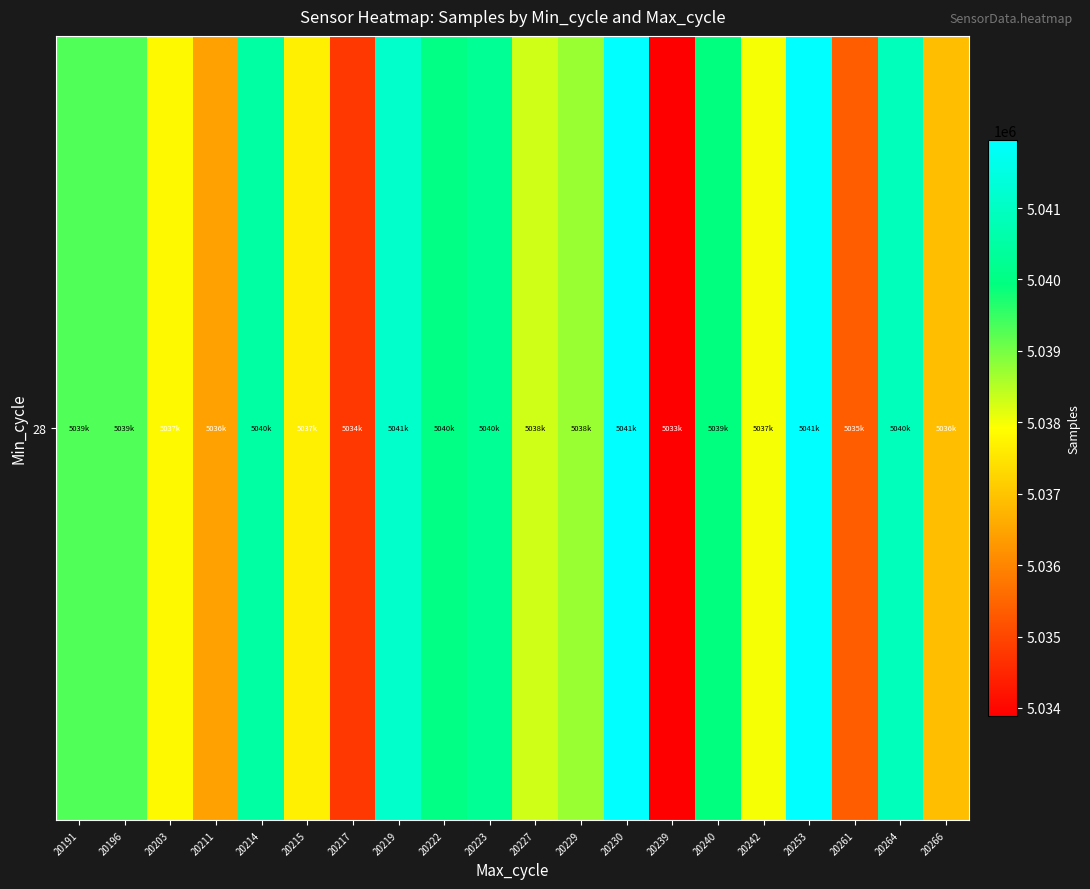

What is the ratio of the value at 20217 to the value at 20219?

1.0